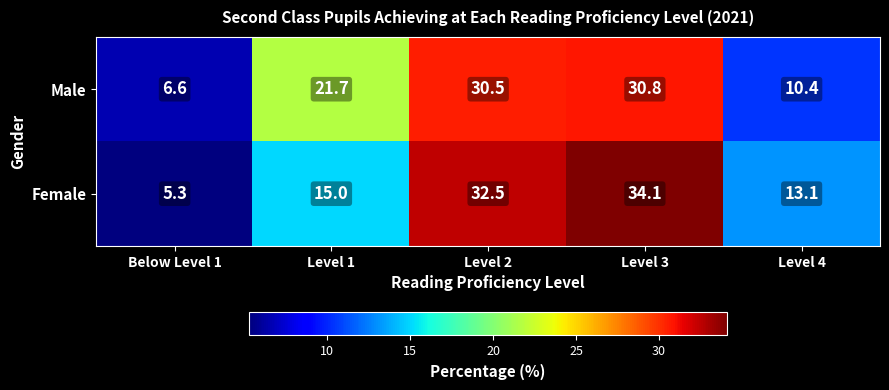

At which label is Male closest to 18?

Level 1